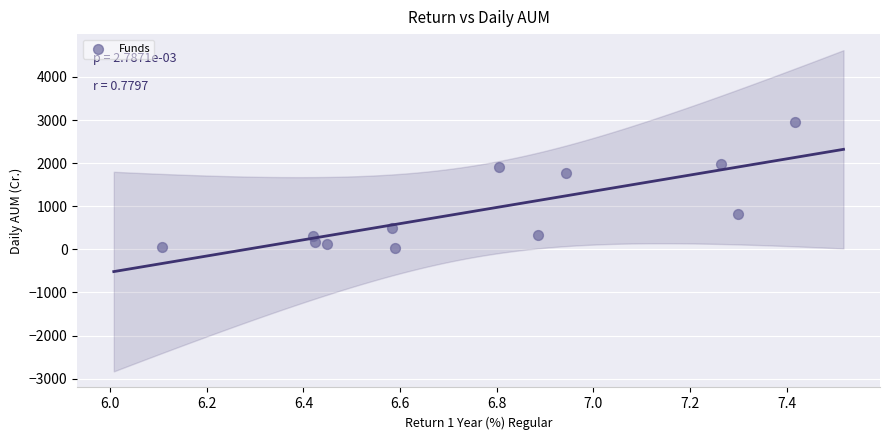

What is the range of X values (max minus min)?

1.3